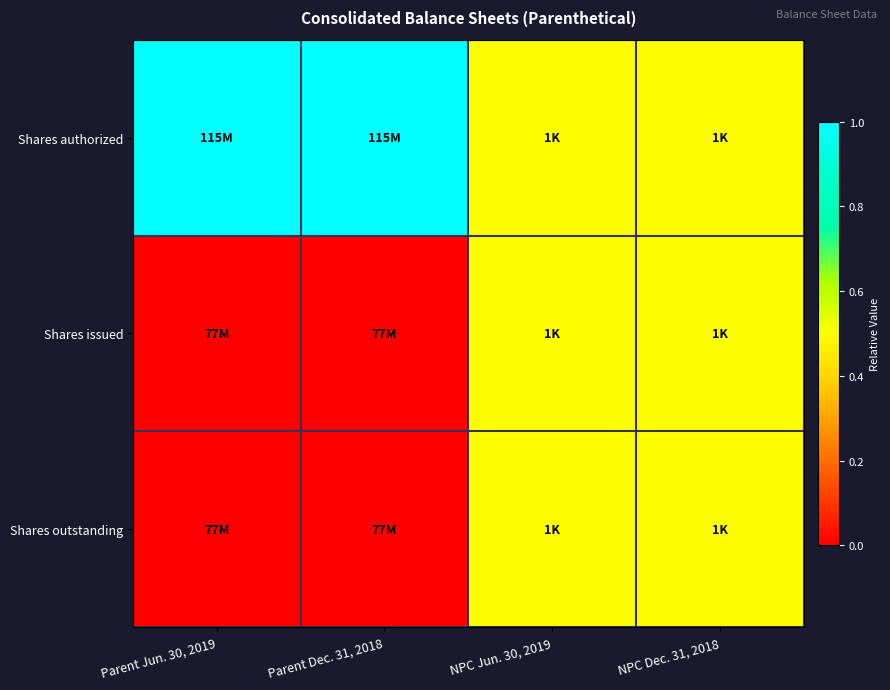

What is the difference between the highest and lowest values at Parent Dec. 31, 2018?

1.0